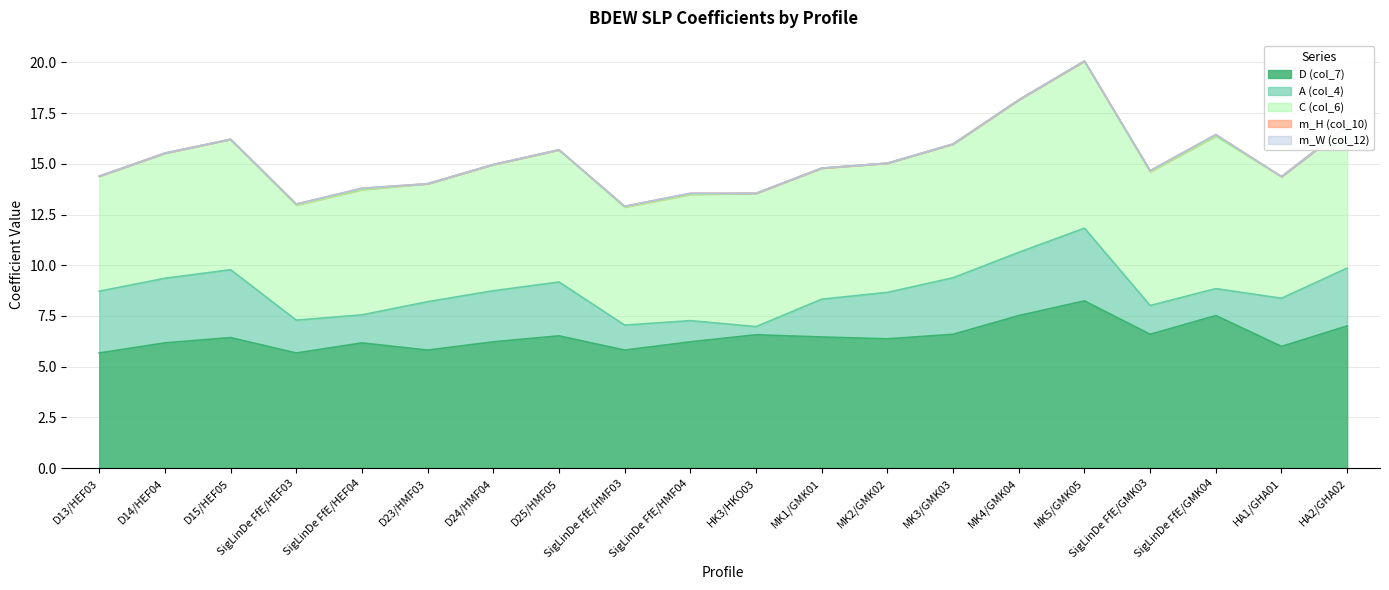

What is the label of the 17th point from the right?

SigLinDe FfE/HEF03